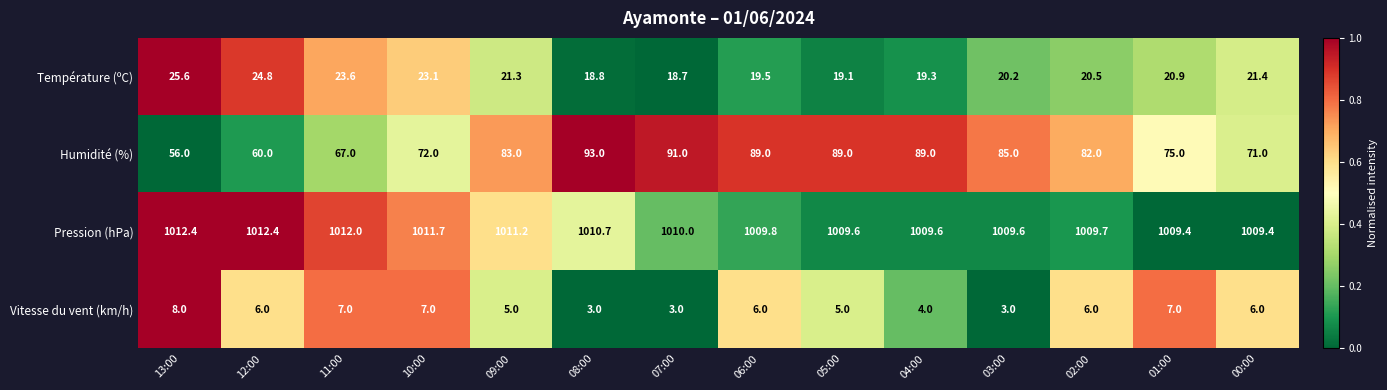

How many data points in Vitesse du vent (km/h) are less than 6?

6